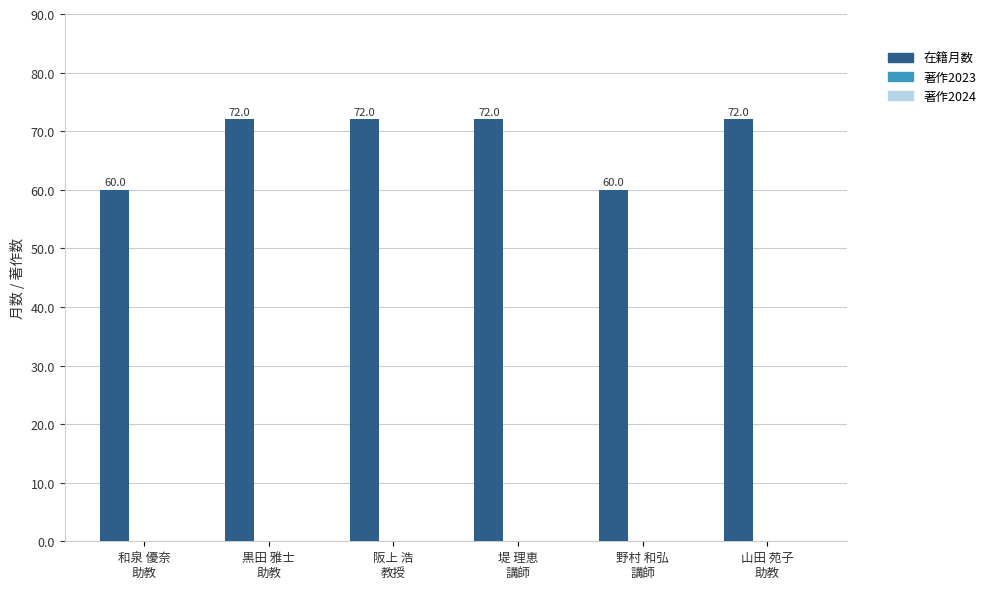

What is the smallest value displayed?

60